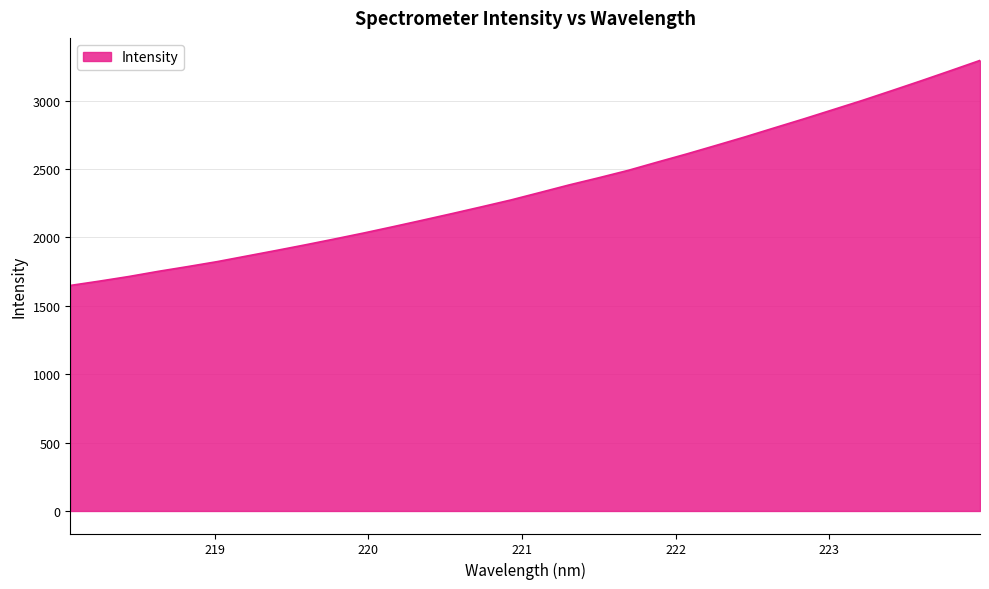

What is the smallest value displayed?

1648.6